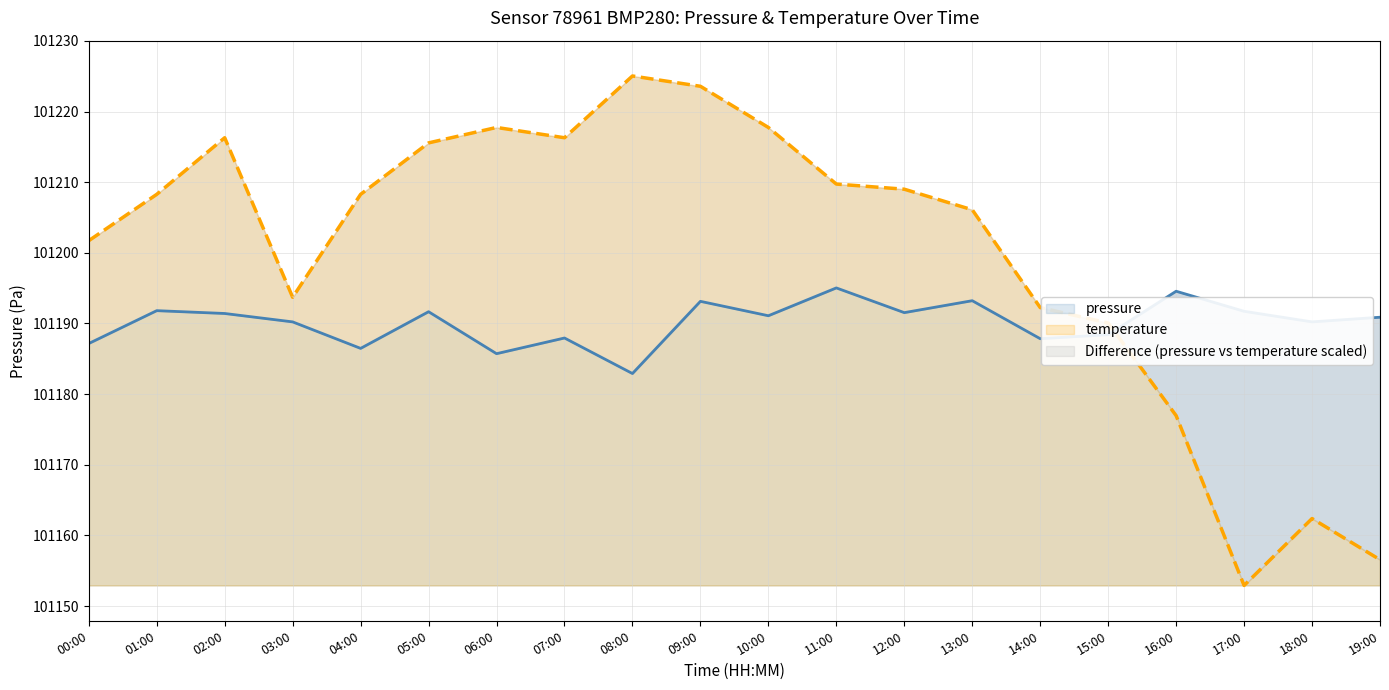

Reading left to right, transcribe all the data shown in this chart.

pressure: 00:00=101187.2	01:00=101191.8	02:00=101191.4	03:00=101190.2	04:00=101186.5	05:00=101191.7	06:00=101185.7	07:00=101187.9	08:00=101182.9	09:00=101193.1	10:00=101191.1	11:00=101195.0	12:00=101191.5	13:00=101193.2	14:00=101187.8	15:00=101188.4	16:00=101194.6	17:00=101191.7	18:00=101190.2	19:00=101190.9
temperature: 00:00=101201.7	01:00=101208.3	02:00=101216.3	03:00=101193.7	04:00=101208.3	05:00=101215.6	06:00=101217.7	07:00=101216.3	08:00=101225.0	09:00=101223.6	10:00=101217.7	11:00=101209.7	12:00=101209.0	13:00=101206.1	14:00=101192.2	15:00=101190.1	16:00=101176.9	17:00=101152.9	18:00=101162.4	19:00=101156.6